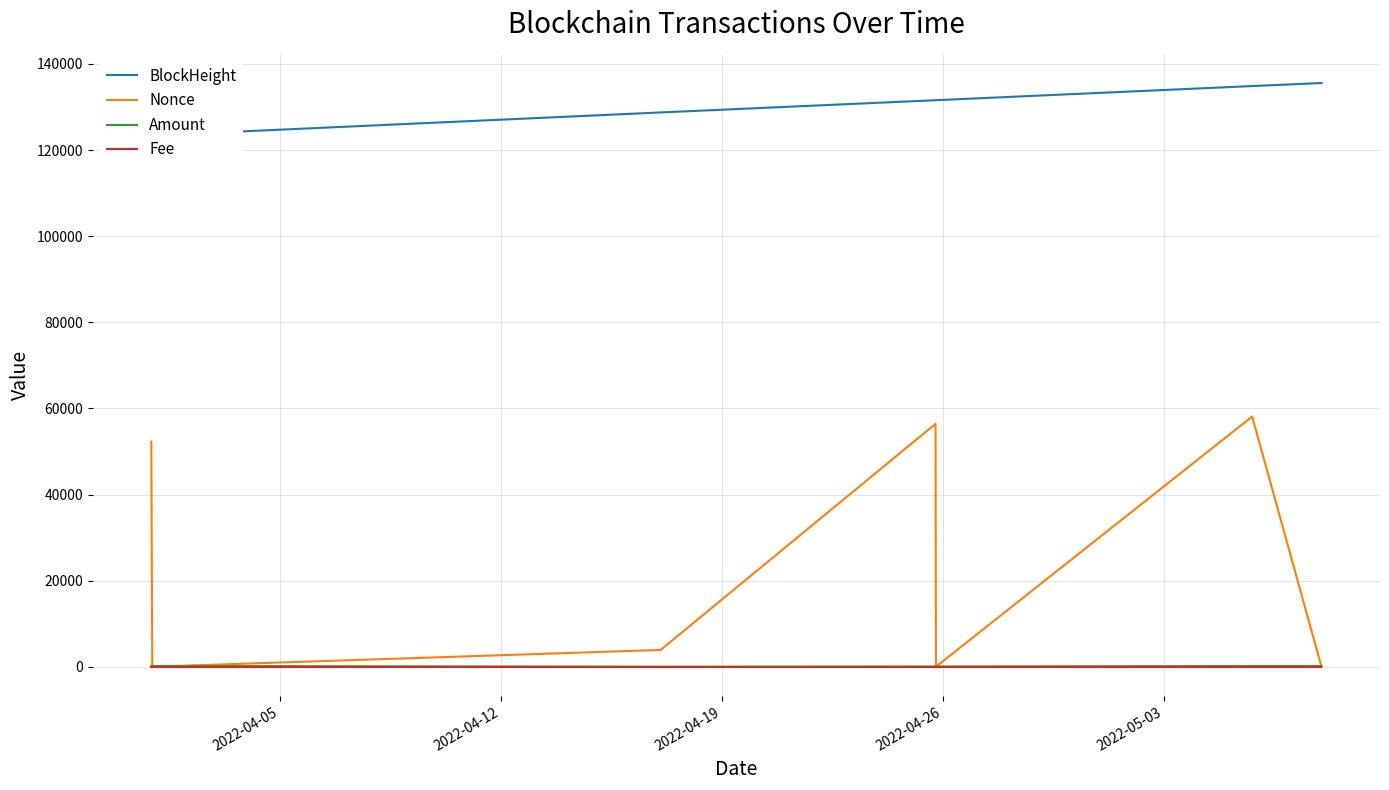

What is the sum of all Nonce values?

170712.0